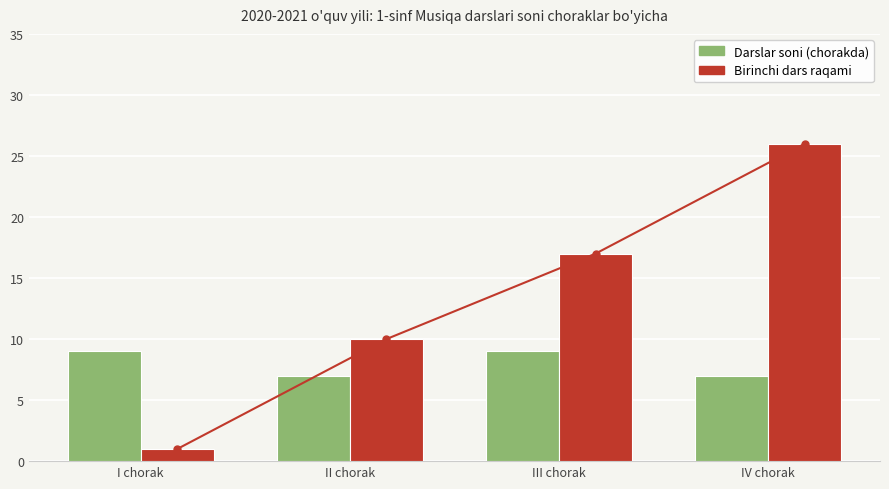

At which label does Birinchi dars raqami (bar) reach its peak?

IV chorak